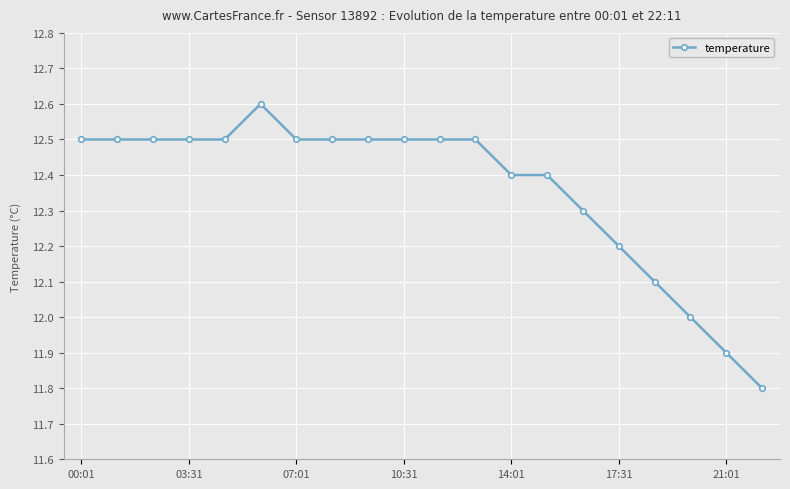

What is the smallest value displayed?

11.8